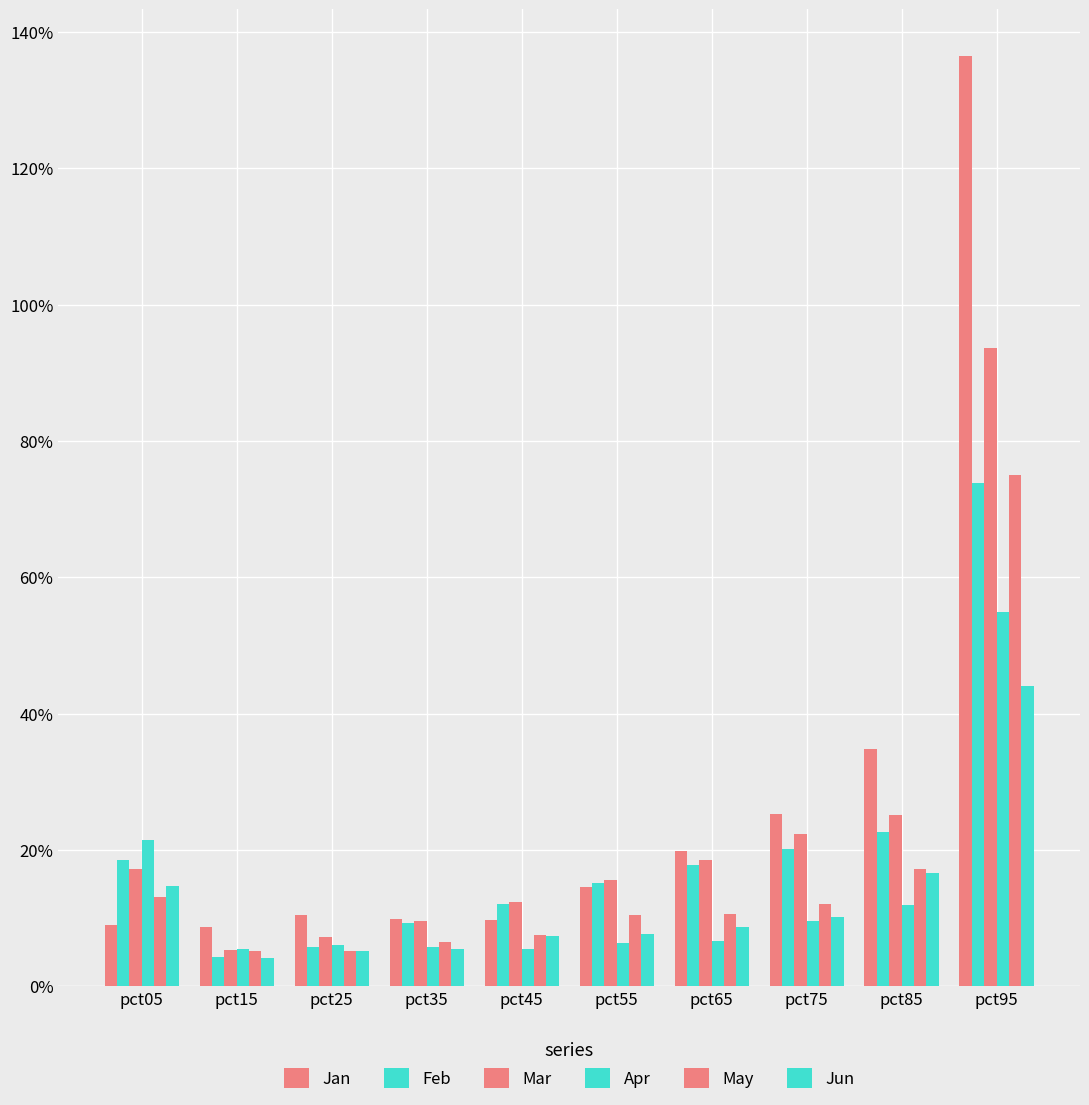

Where is May nearest to the value 0?

pct25